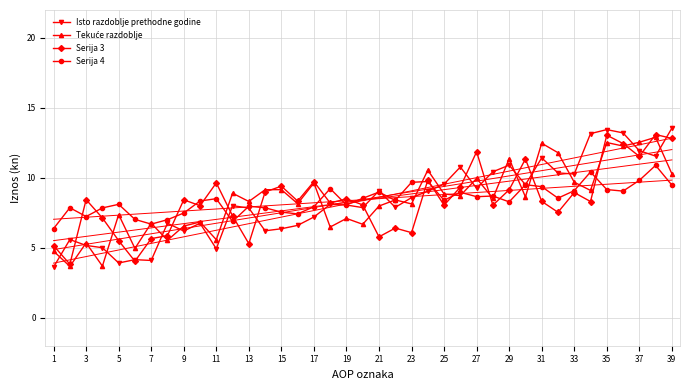

True or false: Serija 4 has a value of 14.6 at 31.

False